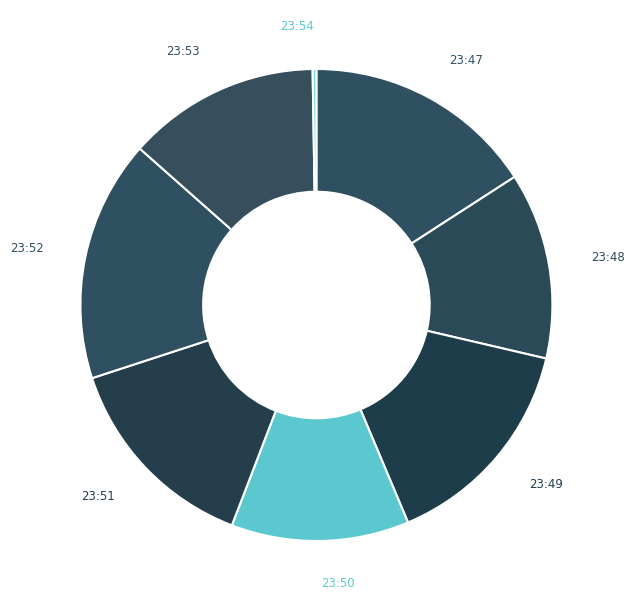

Which has a higher value, 23:52 or 23:53?

23:52